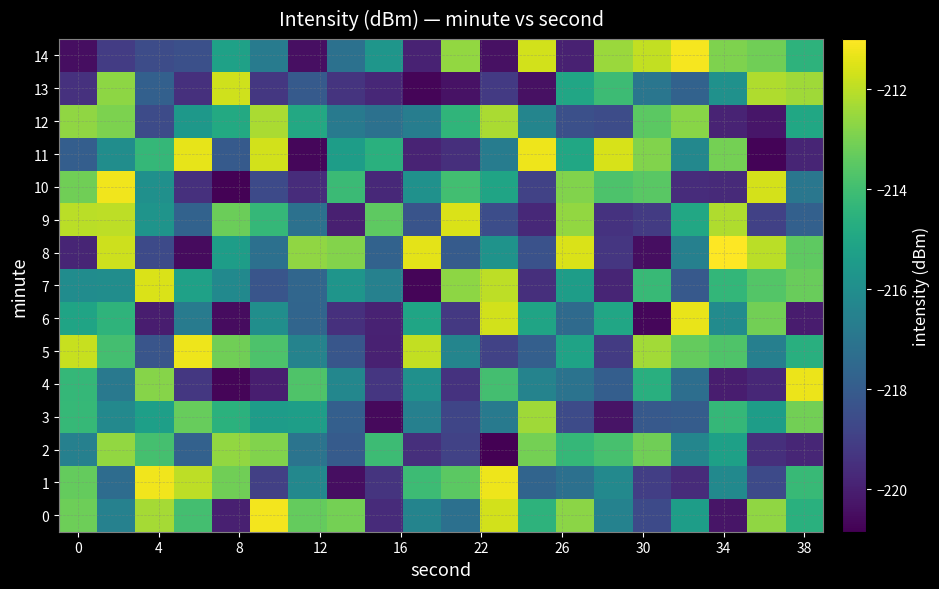

Reading right to left, what are all the values shown in this chart?

0: -214.6	-212.6	-220.3	-215.4	-218.6	-216.5	-212.7	-214.5	-211.7	-217.2	-216.4	-219.6	-213.1	-213.3	-211.2	-220.0	-213.9	-212.3	-216.5	-213.2
1: -214.2	-218.7	-216.2	-219.6	-219.0	-216.2	-217.2	-217.7	-211.2	-213.5	-214.1	-219.4	-220.5	-216.3	-219.0	-213.1	-212.0	-211.2	-217.4	-213.3
2: -219.8	-219.5	-215.2	-216.3	-213.1	-213.9	-214.3	-213.1	-220.8	-218.9	-219.5	-214.1	-218.0	-217.0	-212.9	-212.6	-217.8	-213.9	-212.6	-216.6
3: -213.1	-215.4	-214.3	-218.0	-218.1	-220.3	-218.6	-212.4	-216.8	-218.8	-216.6	-220.6	-217.9	-215.3	-215.4	-214.6	-213.3	-215.3	-216.2	-214.2
4: -211.3	-219.7	-220.0	-217.3	-214.6	-217.9	-217.1	-216.5	-214.0	-219.4	-215.9	-219.3	-216.3	-213.7	-220.0	-220.7	-219.3	-212.8	-216.9	-214.3
5: -214.6	-216.6	-213.7	-213.3	-212.4	-219.2	-215.1	-217.9	-218.9	-216.4	-211.9	-220.0	-218.2	-216.4	-213.8	-213.1	-211.2	-218.3	-213.9	-211.8
6: -220.1	-213.1	-216.1	-211.3	-220.7	-215.0	-217.5	-215.1	-211.7	-219.2	-215.0	-219.9	-219.5	-217.6	-216.0	-220.5	-216.8	-220.1	-214.4	-215.1
7: -213.2	-213.7	-214.3	-218.1	-214.2	-219.8	-215.4	-219.5	-212.0	-212.7	-220.7	-216.5	-215.7	-217.6	-218.3	-216.2	-215.2	-211.5	-216.0	-216.1
8: -213.4	-212.0	-211.0	-216.6	-220.5	-219.3	-211.6	-218.4	-215.8	-218.0	-211.4	-217.8	-212.8	-212.6	-217.2	-215.4	-220.5	-218.6	-211.8	-219.8
9: -217.8	-219.0	-212.2	-214.9	-219.1	-219.4	-212.6	-219.7	-218.5	-211.6	-218.3	-213.5	-220.0	-217.2	-214.3	-213.2	-217.8	-215.7	-212.0	-212.0
10: -216.9	-211.6	-219.7	-219.6	-213.5	-213.8	-212.9	-218.9	-215.1	-214.0	-215.9	-219.7	-214.1	-219.6	-218.6	-220.8	-219.5	-215.9	-211.2	-213.1
11: -219.8	-220.7	-213.1	-216.2	-212.9	-211.6	-215.0	-211.3	-216.7	-219.5	-219.9	-214.6	-215.4	-220.7	-211.7	-218.1	-211.4	-214.3	-216.0	-217.9
12: -215.0	-220.3	-219.9	-212.8	-213.5	-218.6	-218.4	-216.4	-212.2	-214.4	-216.7	-217.2	-216.8	-214.9	-212.2	-214.9	-215.6	-218.6	-213.0	-212.6
13: -212.4	-212.2	-215.9	-217.7	-217.0	-214.1	-215.0	-220.4	-219.2	-220.4	-220.7	-219.8	-219.4	-218.1	-219.3	-211.7	-219.5	-217.8	-212.7	-219.5
14: -214.5	-213.1	-212.9	-211.1	-211.9	-212.5	-219.9	-211.7	-220.4	-212.6	-219.9	-215.7	-217.2	-220.4	-216.8	-215.2	-218.4	-218.6	-219.1	-220.5